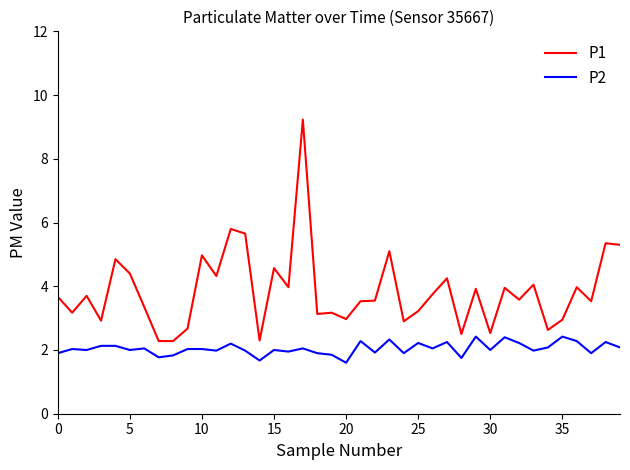

List the series in order of their overall mean, highest first.

P1, P2